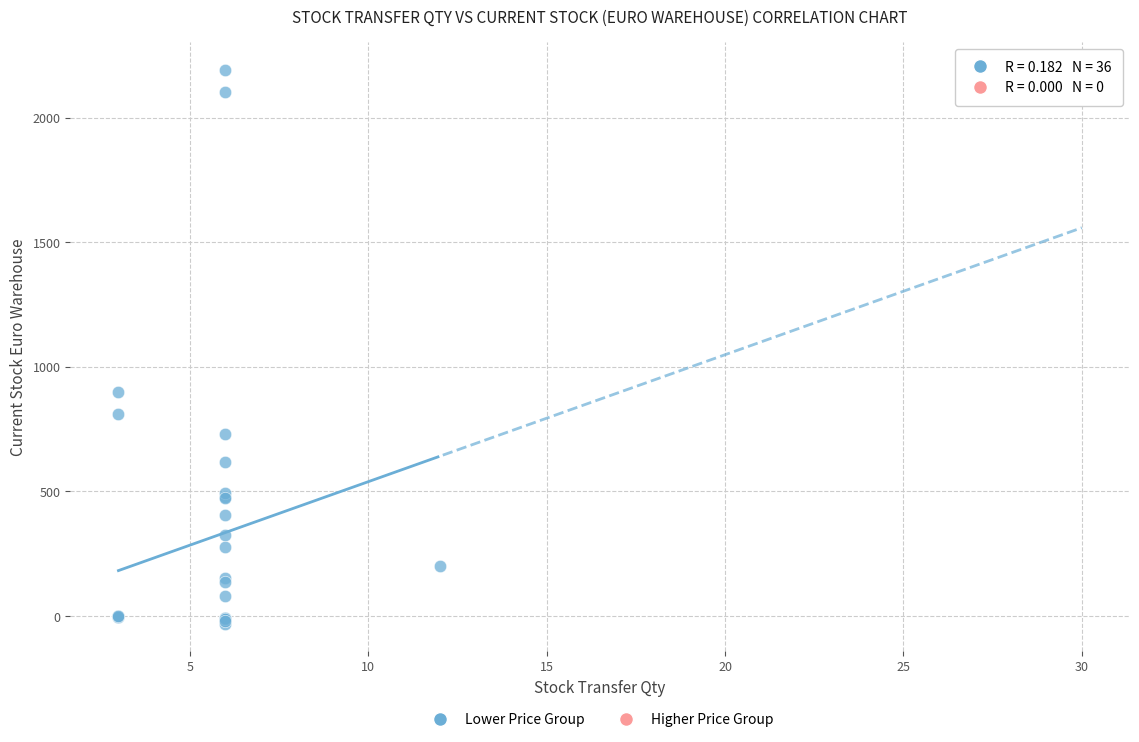

What Y value in the scatter plot is closest to 1081?

898